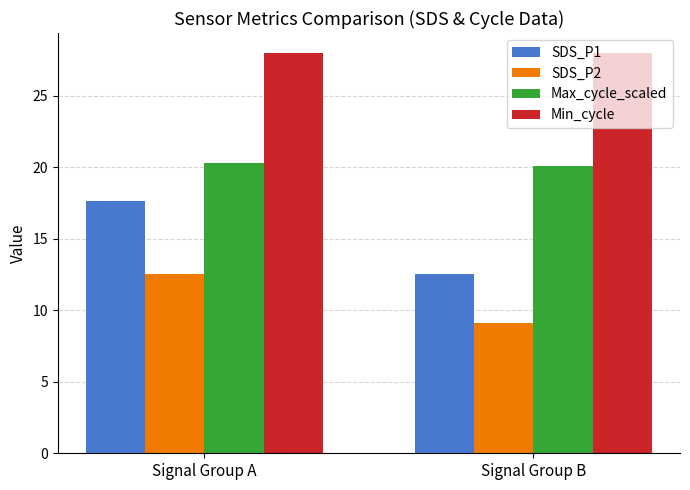

The value of Max_cycle_scaled at Signal Group B is 20.1. True or false?

True